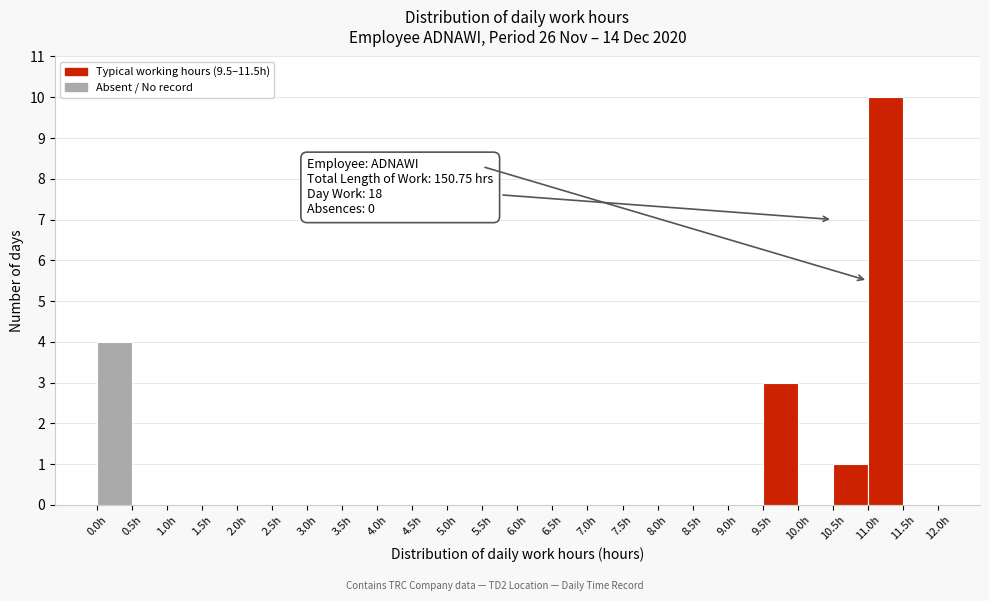

Over which range of the x-axis is the bar tallest?

11.0 to 11.5